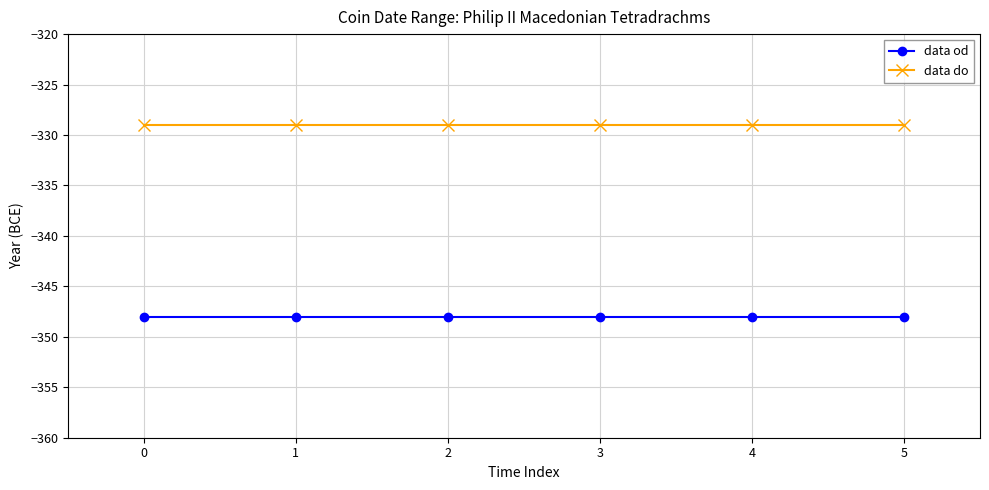

Reading left to right, extract all data points from this chart.

data od: 0=-348	1=-348	2=-348	3=-348	4=-348	5=-348
data do: 0=-329	1=-329	2=-329	3=-329	4=-329	5=-329